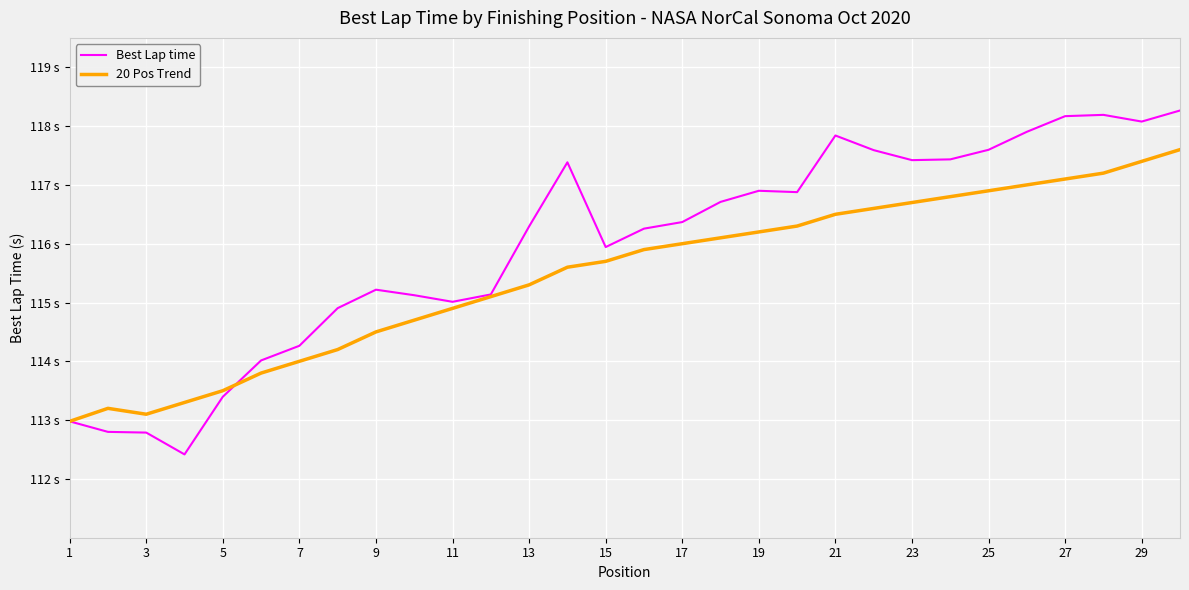

What is the average value of the 20 Pos Trend series?

115.5